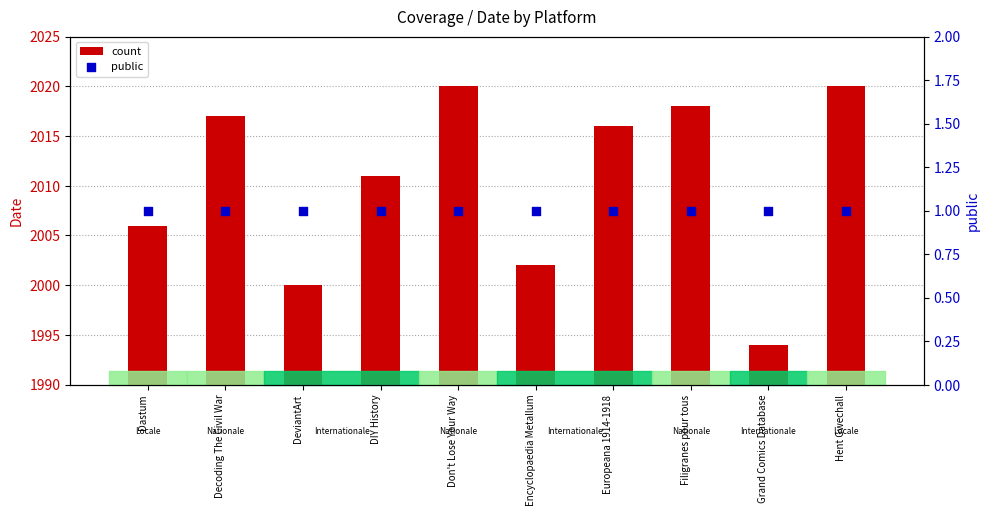

At which category is the sum across all series the highest?

Don't Lose Your Way